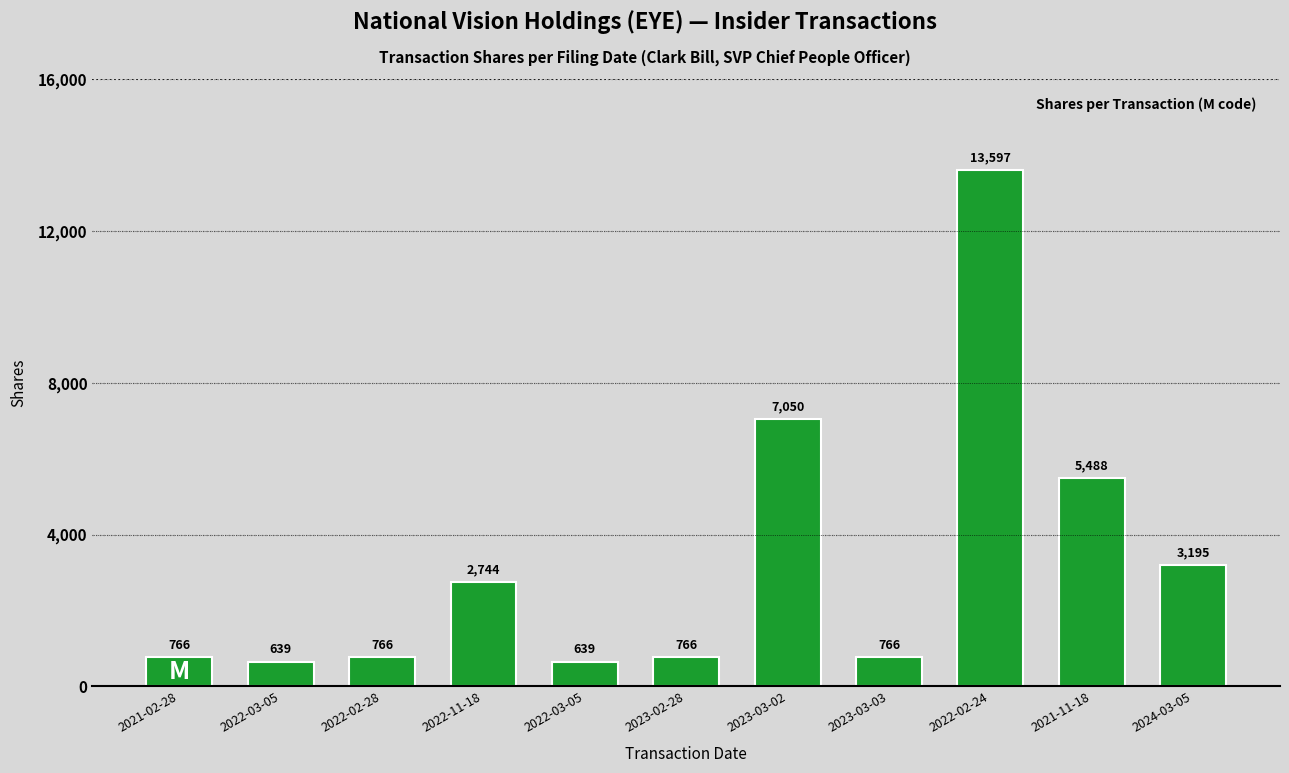

The chart shows a value of 1073 at 2023-02-28. True or false?

False